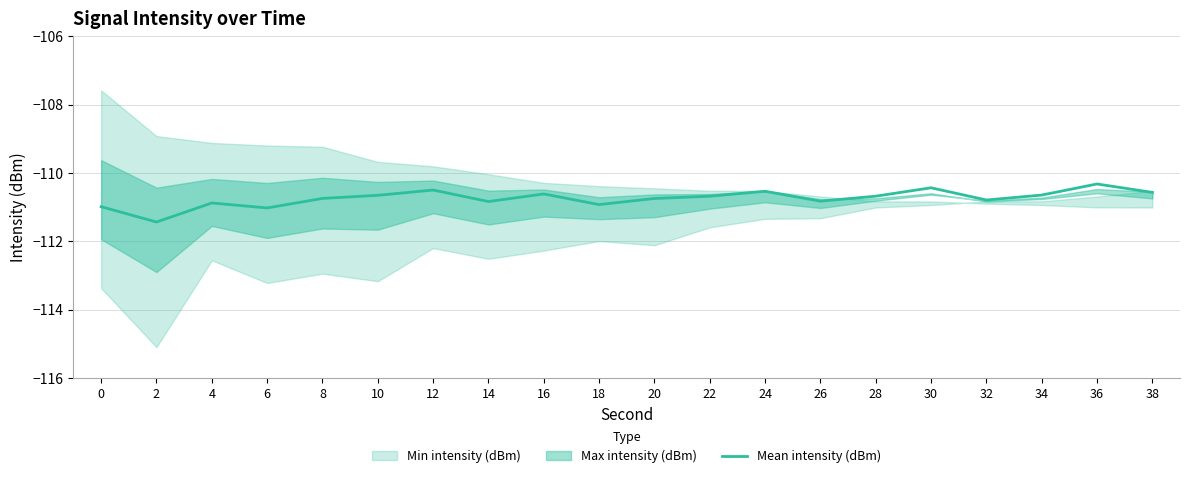

Which has a higher value, 0 or 22?

22